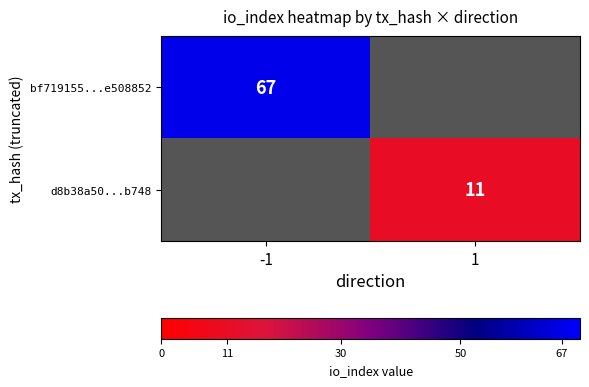

The bf719155...e508852 series shows 67 at -1. True or false?

True